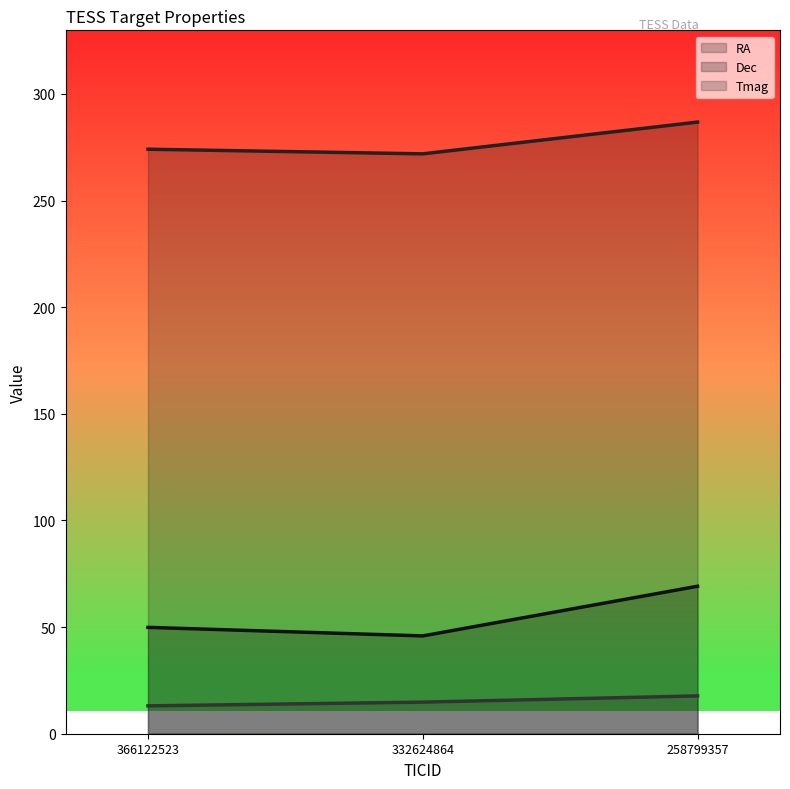

At 366122523, list the series in order from largest to smallest.

RA, Dec, Tmag